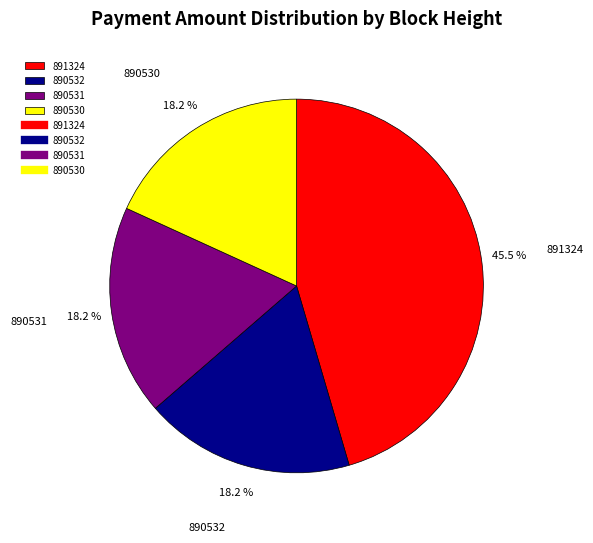

Does any single category account for the majority?

No